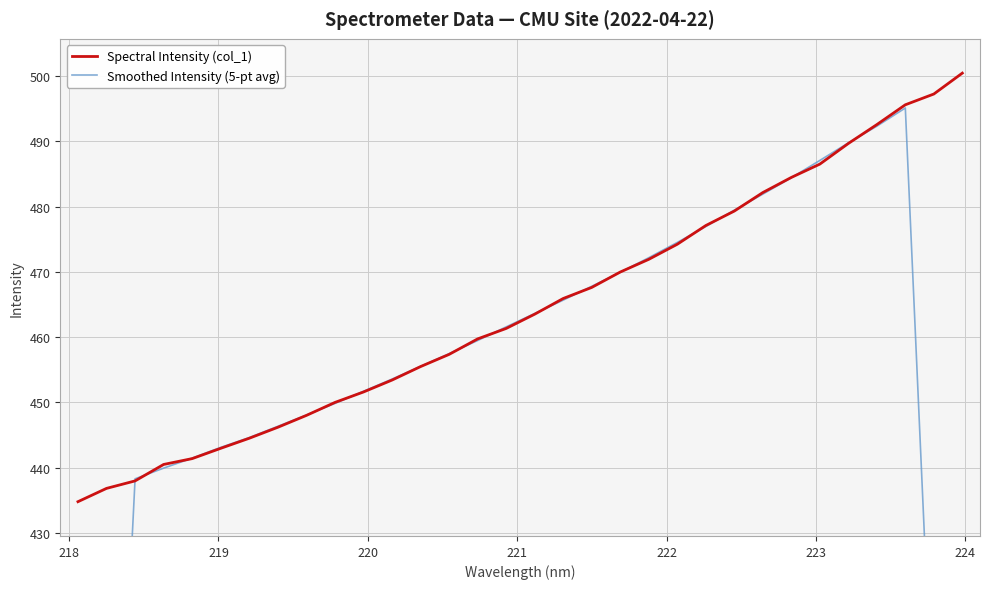

What is the minimum value for Spectral Intensity (col_1)?

434.8